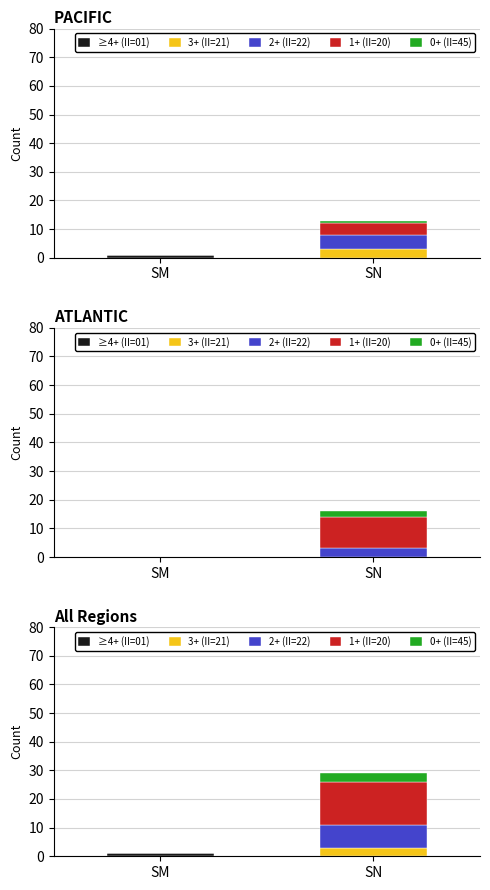

How many bars are there in each group?

5